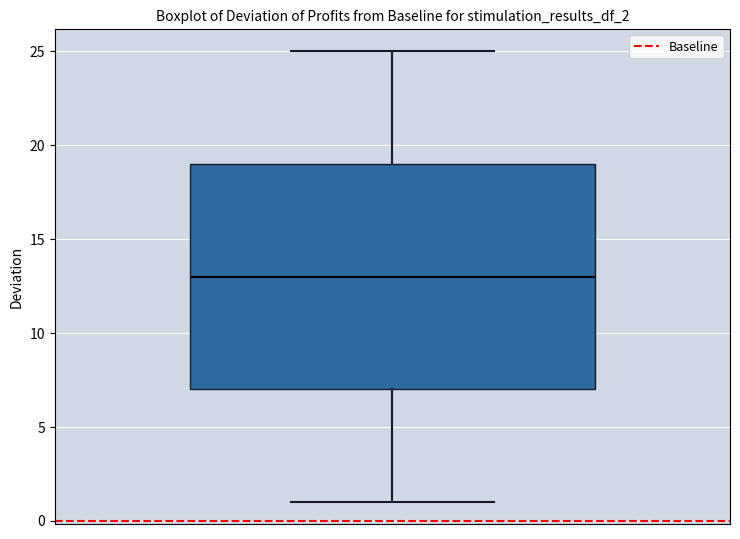

Transcribe this box plot: give where the median line is, the range the box spans, and where the two whiskers end, as read against the y-axis. The values are not printed on the chart, so give them approximately, as read against the axis.

median 13, box 7 to 19, whiskers 1 to 25